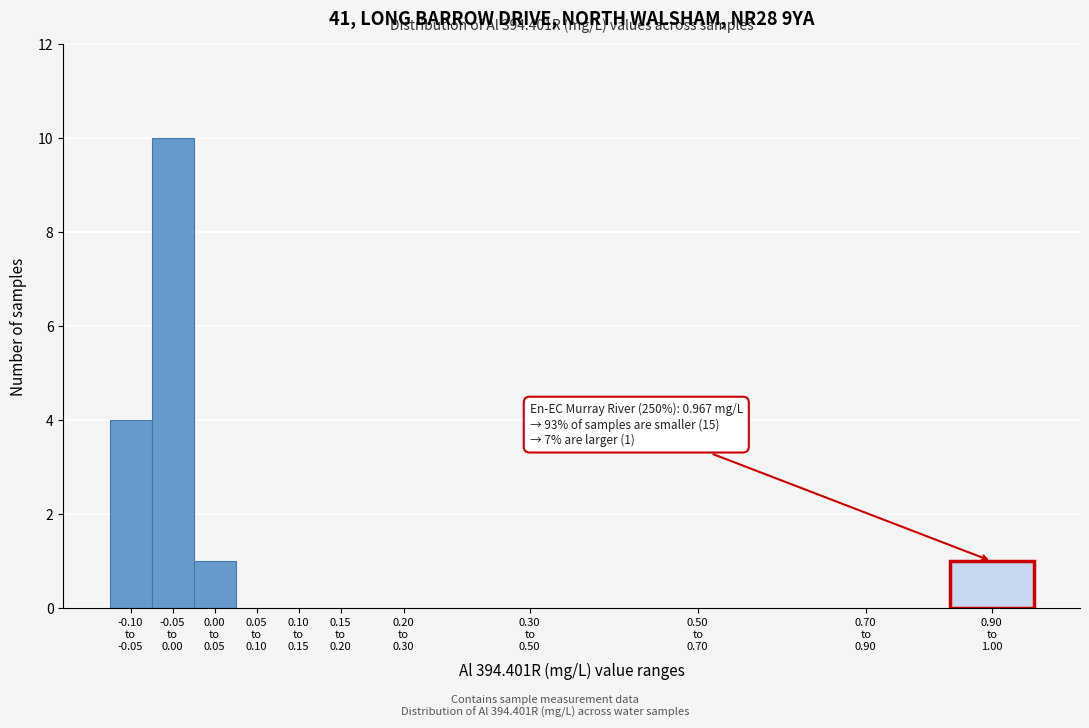

What is the sum of all values?

16